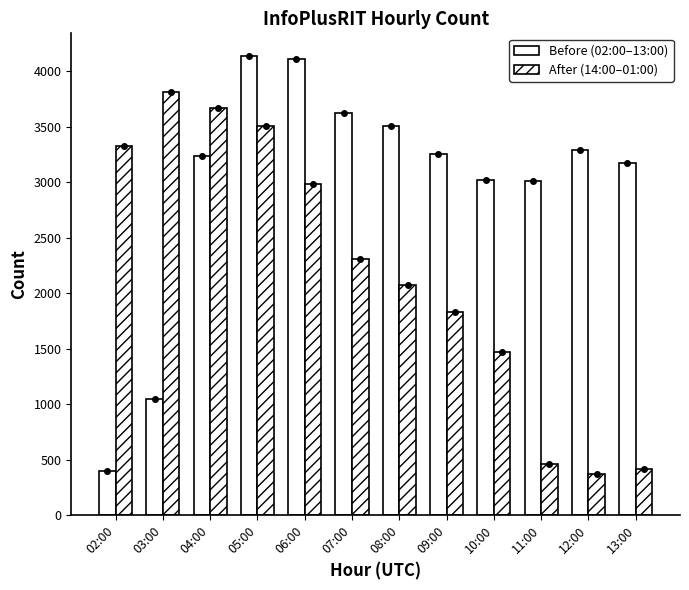

How many bars are there in each group?

2